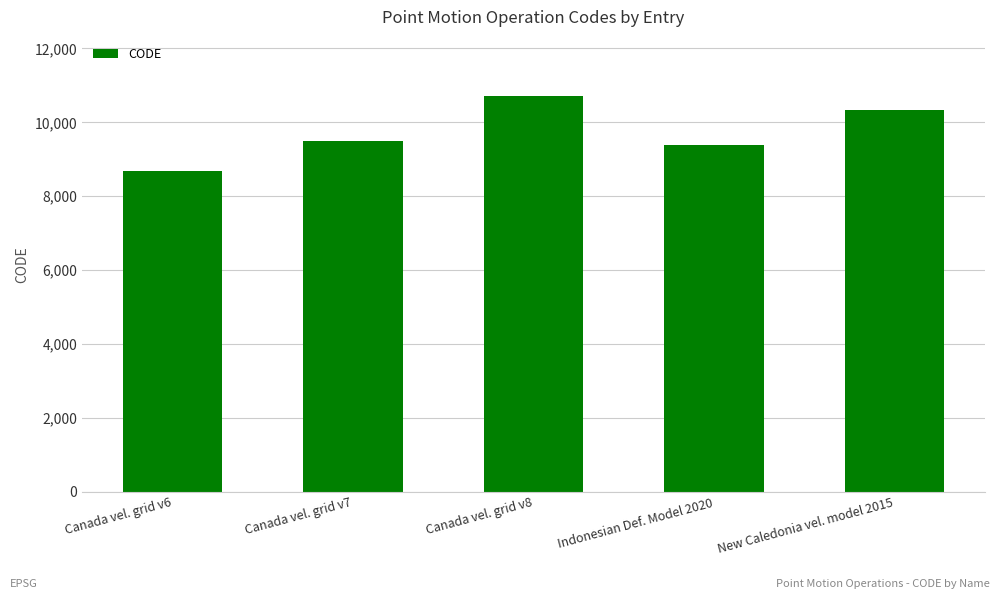

What position from the left is Canada vel. grid v6?

1